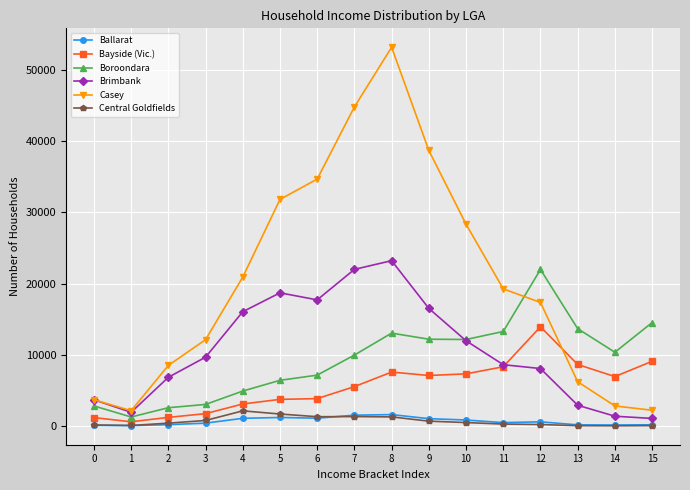

Between 10 and 11, which series saw the biggest shift?

Casey